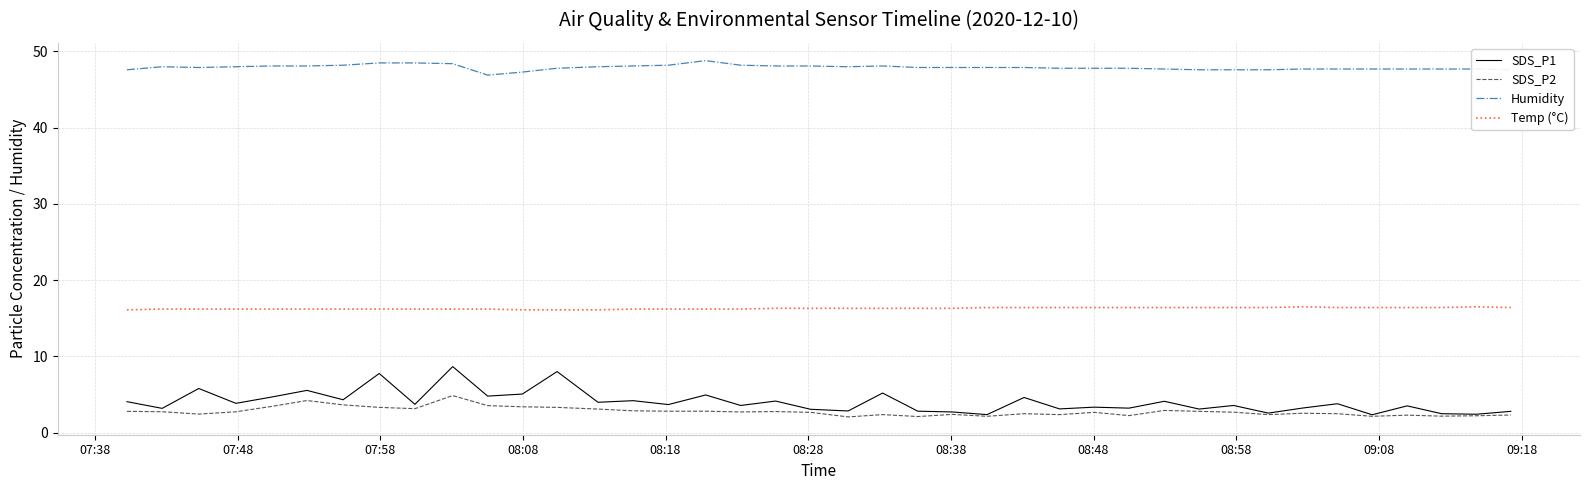

Which series has the largest total across all categories?

Humidity